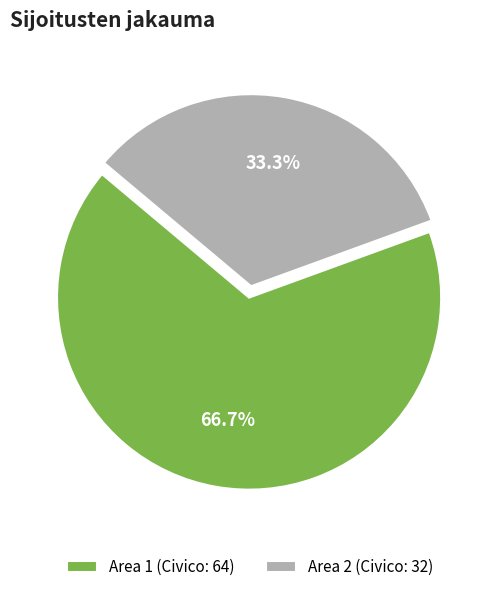

What is the majority slice?

Area 1